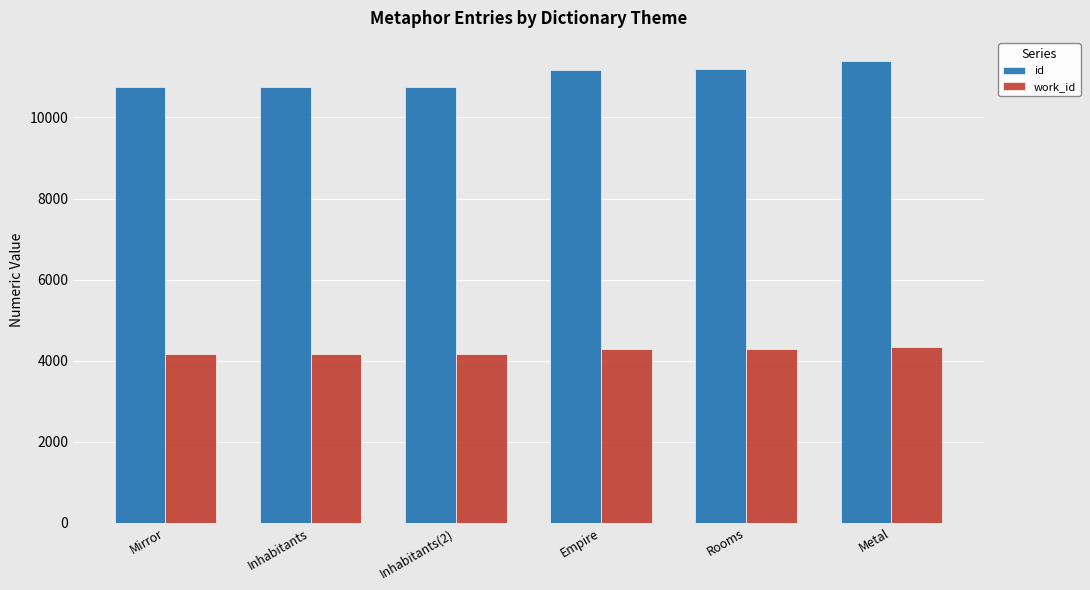

What is the difference between the maximum and second lowest values in the id series?

651